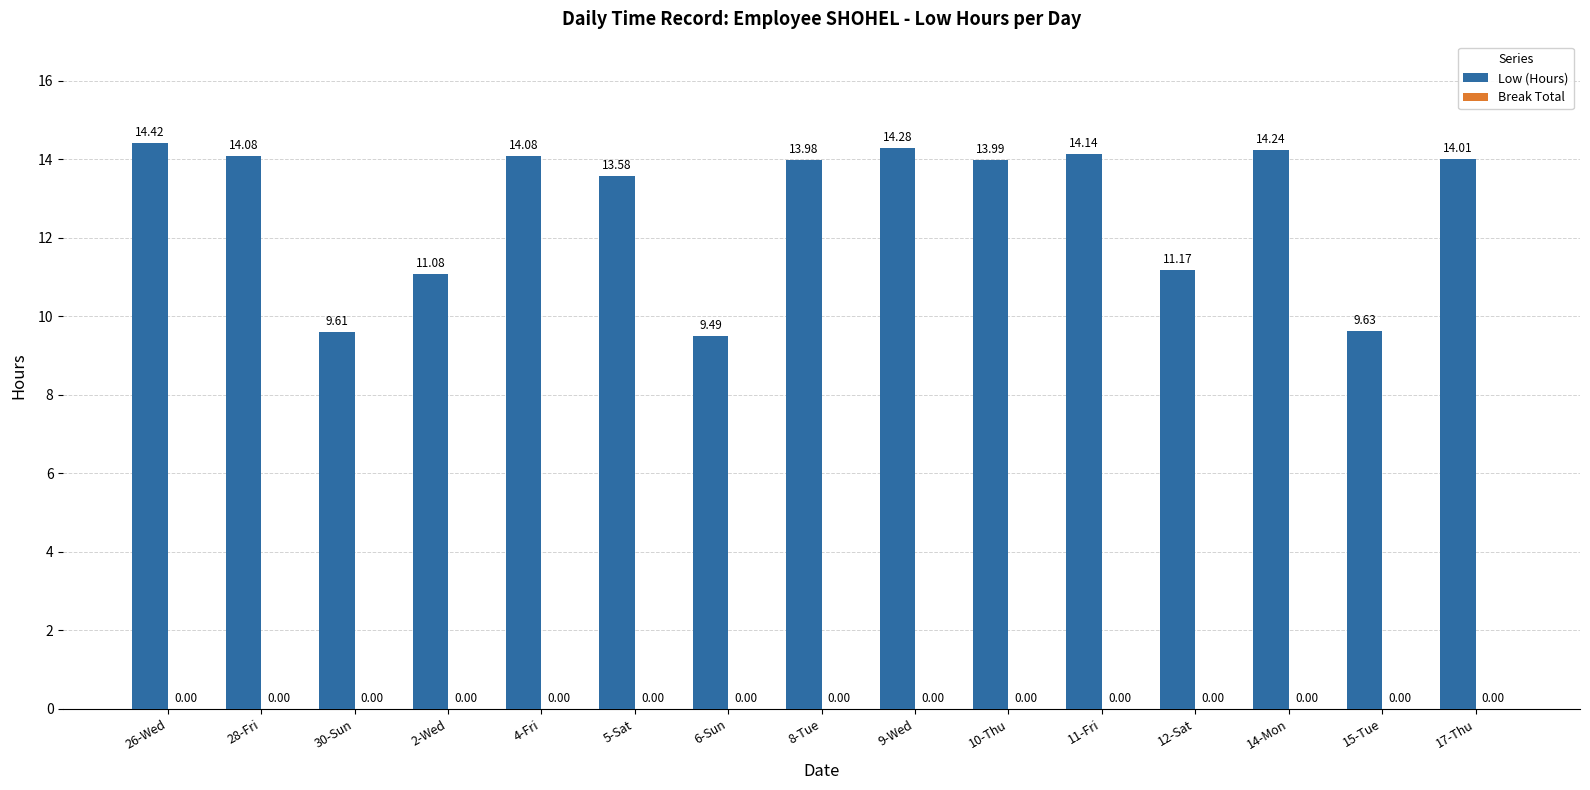

What is the label of the 10th bar from the right?

5-Sat